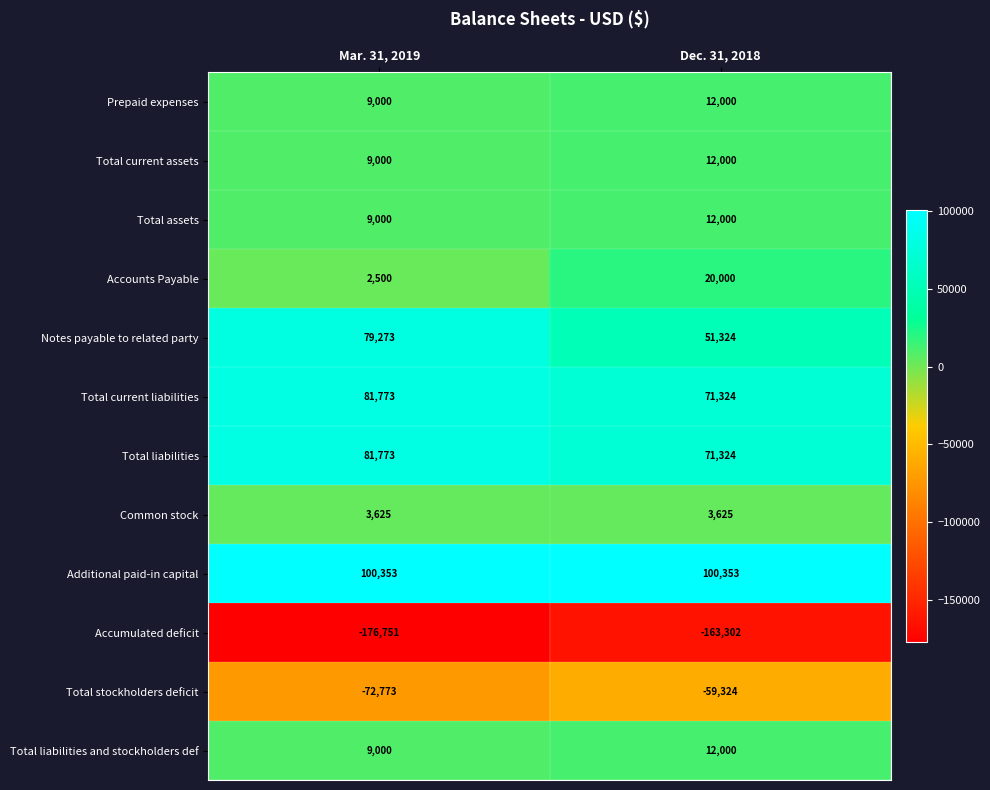

The value of Additional paid-in capital at Dec. 31, 2018 is 132537. True or false?

False